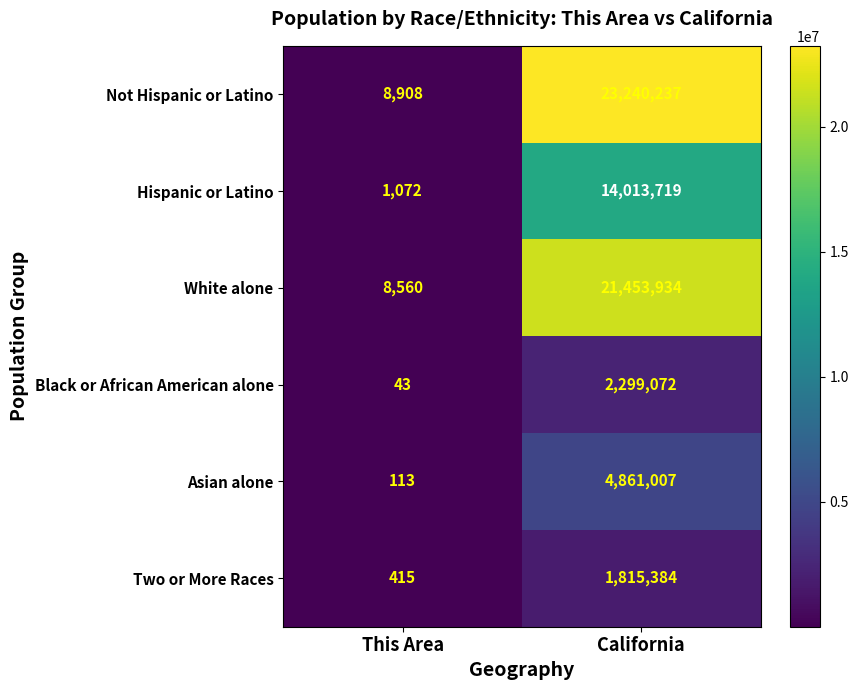

Reading right to left, extract all data points from this chart.

Not Hispanic or Latino: California=23240237	This Area=8908
Hispanic or Latino: California=14013719	This Area=1072
White alone: California=21453934	This Area=8560
Black or African American alone: California=2299072	This Area=43
Asian alone: California=4861007	This Area=113
Two or More Races: California=1815384	This Area=415